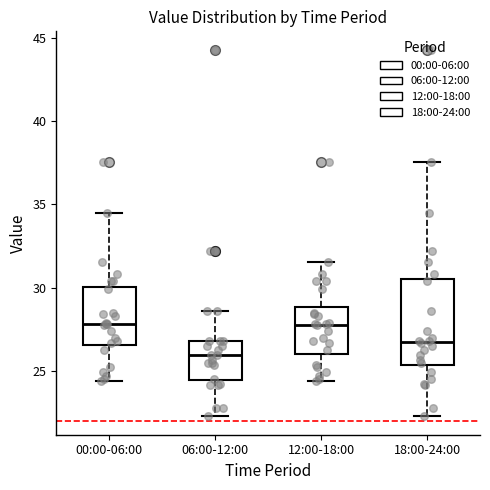

Reading left to right, transcribe this box plot: for each box, give where its median line is, the range the box spans, and where its two whiskers end, as read against the y-axis. The values are not printed on the chart, so give them approximately, as read against the axis.

00:00-06:00: median 28.0, box 26.5 to 30.0, whiskers 24.5 to 34.5
06:00-12:00: median 26.0, box 24.5 to 27.0, whiskers 22.5 to 28.5
12:00-18:00: median 28.0, box 26.0 to 29.0, whiskers 24.5 to 31.5
18:00-24:00: median 26.5, box 25.5 to 30.5, whiskers 22.5 to 37.5